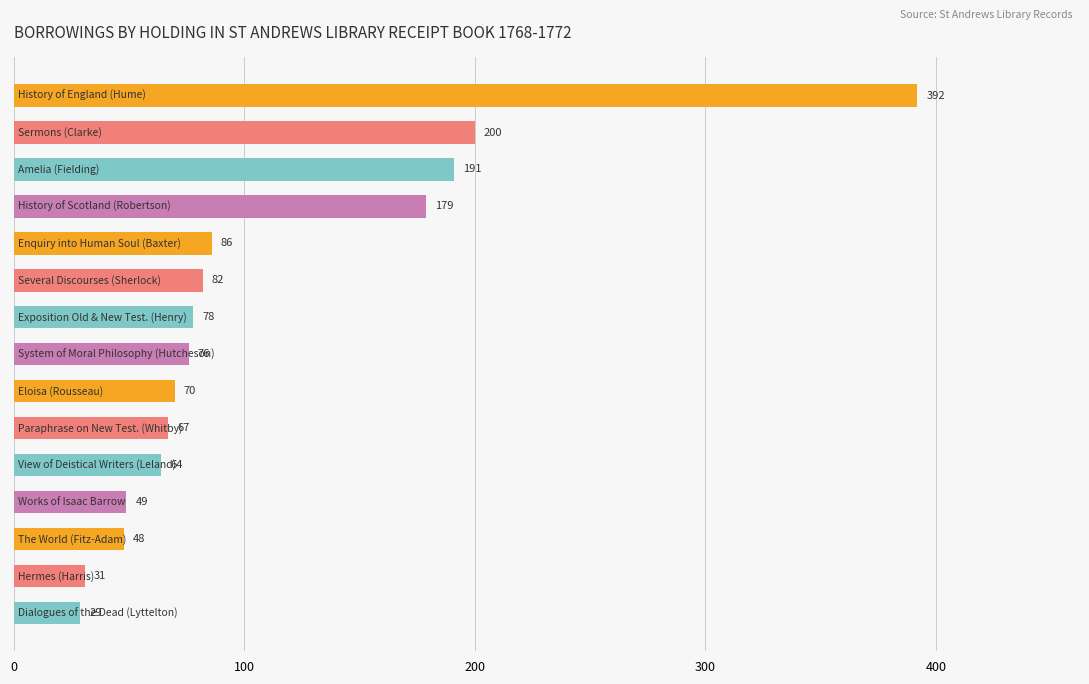

How many bars are there in total?

15